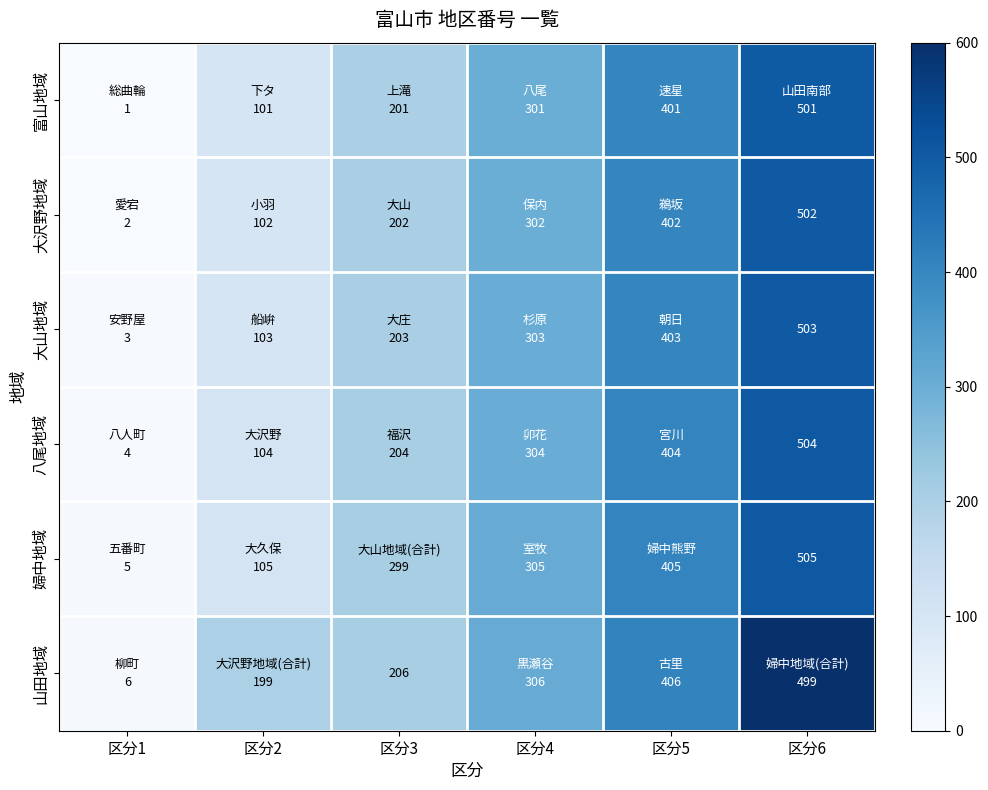

What is the minimum value for 大山地域?

3